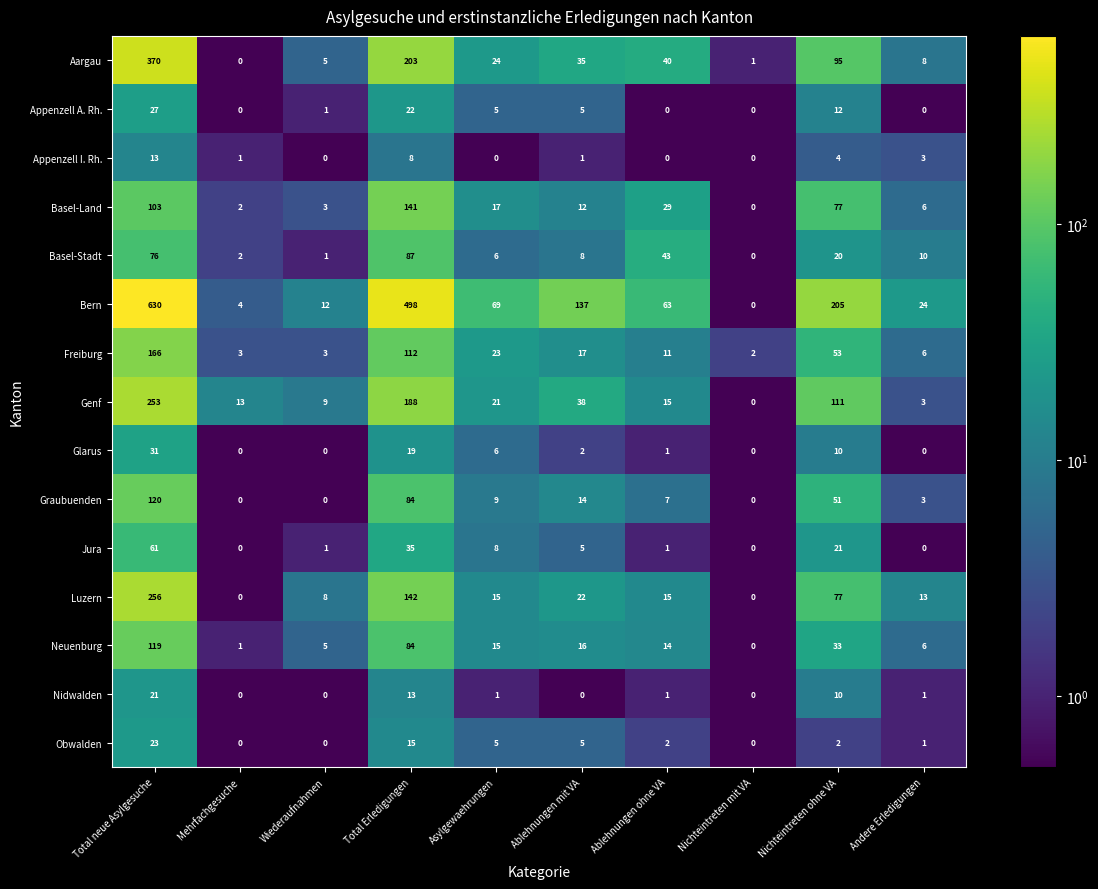

Which series has the largest range (max minus min)?

Bern